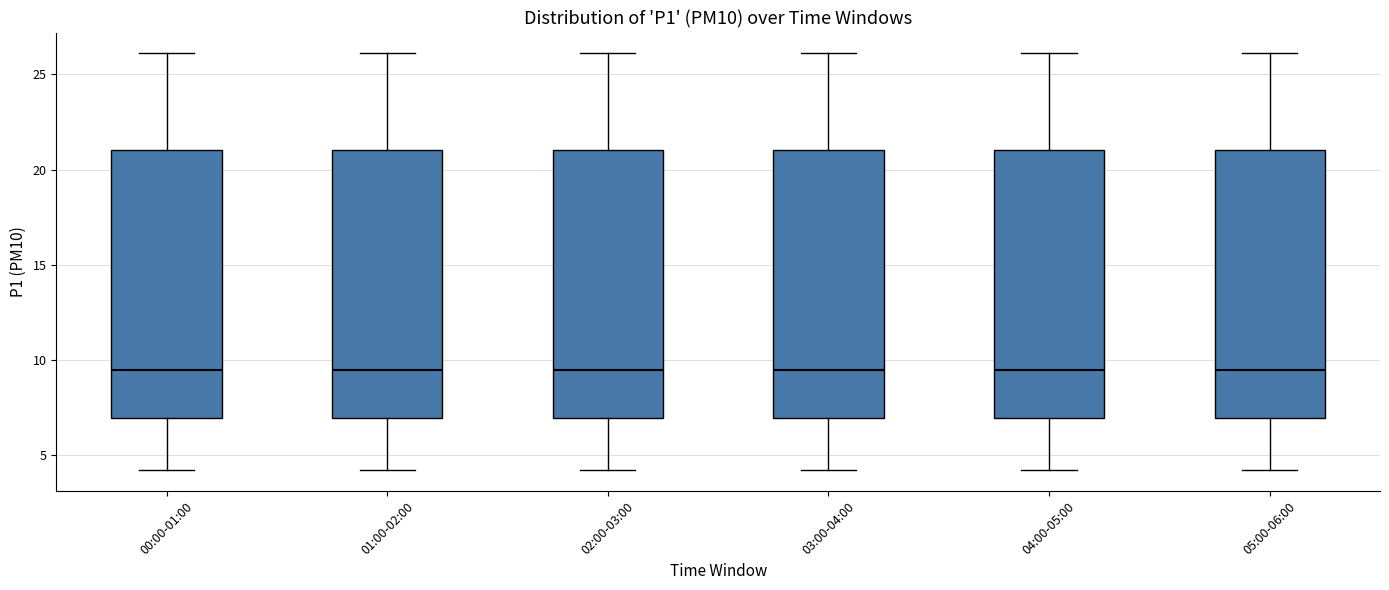

Reading left to right, transcribe this box plot: for each box, give where its median line is, the range the box spans, and where its two whiskers end, as read against the y-axis. The values are not printed on the chart, so give them approximately, as read against the axis.

00:00-01:00: median 9.5, box 7.0 to 21.0, whiskers 4.0 to 26.0
01:00-02:00: median 9.5, box 7.0 to 21.0, whiskers 4.0 to 26.0
02:00-03:00: median 9.5, box 7.0 to 21.0, whiskers 4.0 to 26.0
03:00-04:00: median 9.5, box 7.0 to 21.0, whiskers 4.0 to 26.0
04:00-05:00: median 9.5, box 7.0 to 21.0, whiskers 4.0 to 26.0
05:00-06:00: median 9.5, box 7.0 to 21.0, whiskers 4.0 to 26.0